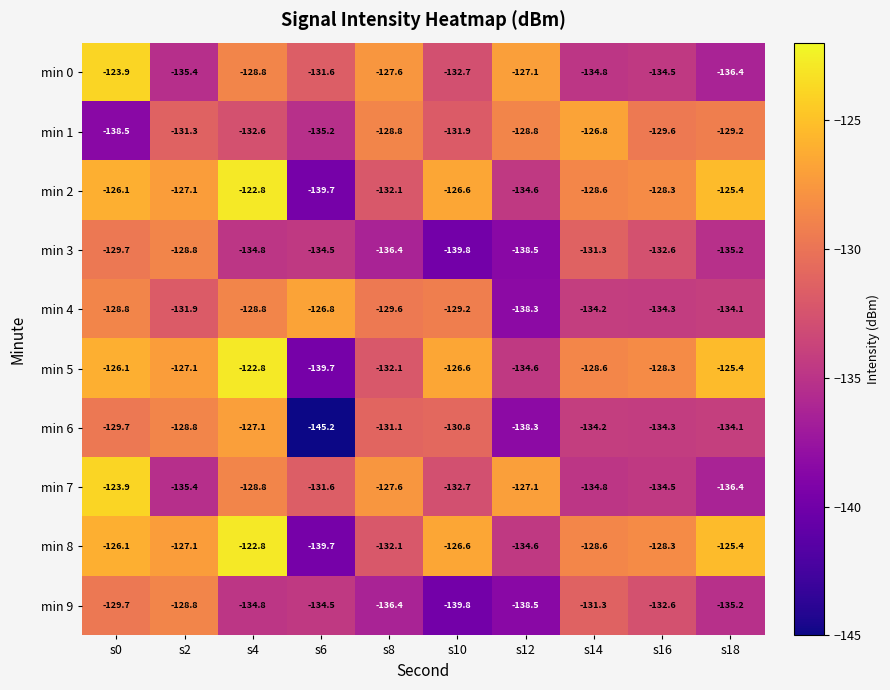

True or false: min 3 has a value of -132.6 at s16.

True